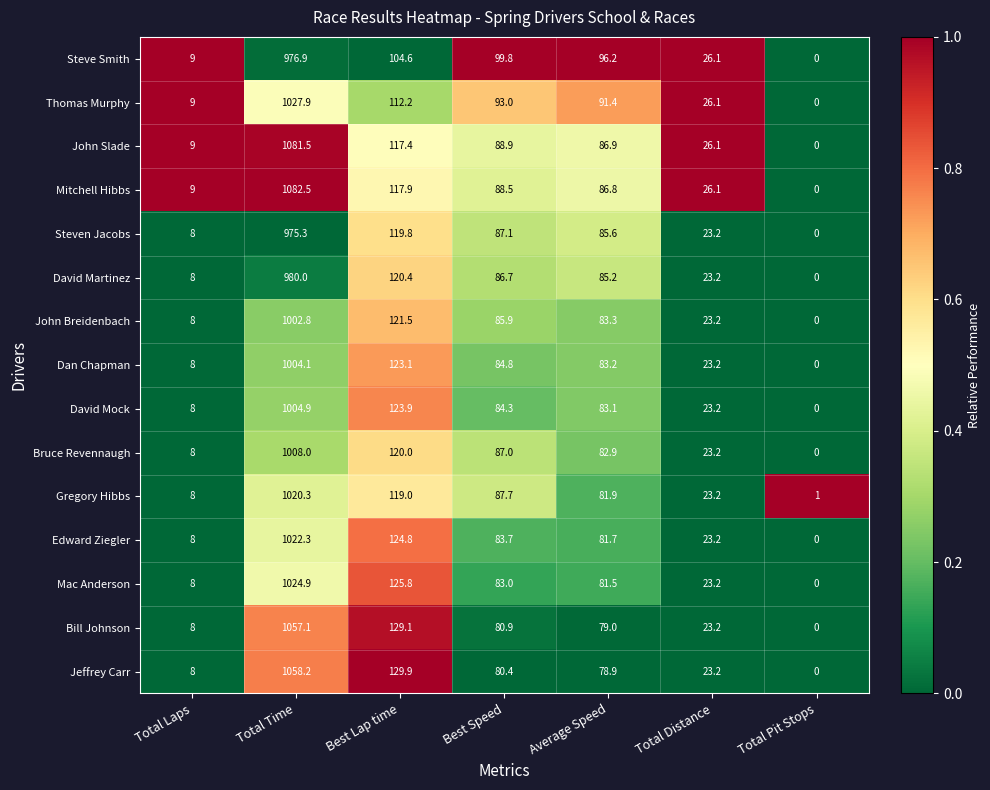

List the series in order of their peak value, lowest first.

Steven Jacobs, Steve Smith, David Martinez, John Breidenbach, Dan Chapman, David Mock, Bruce Revennaugh, Gregory Hibbs, Edward Ziegler, Mac Anderson, Thomas Murphy, Bill Johnson, Jeffrey Carr, John Slade, Mitchell Hibbs